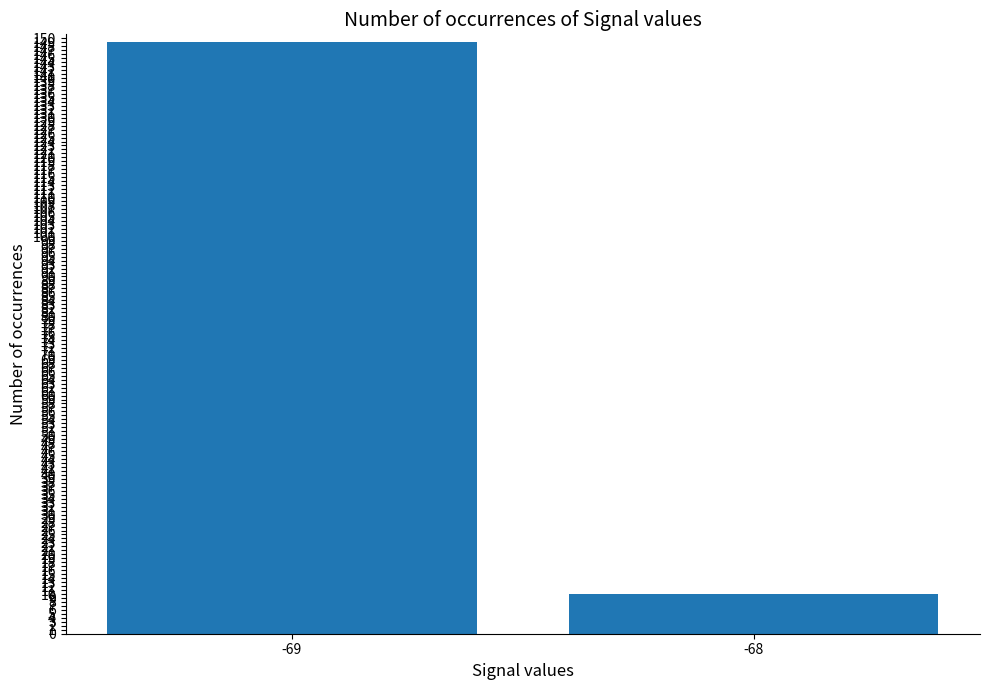

How many categories are shown in the chart?

2